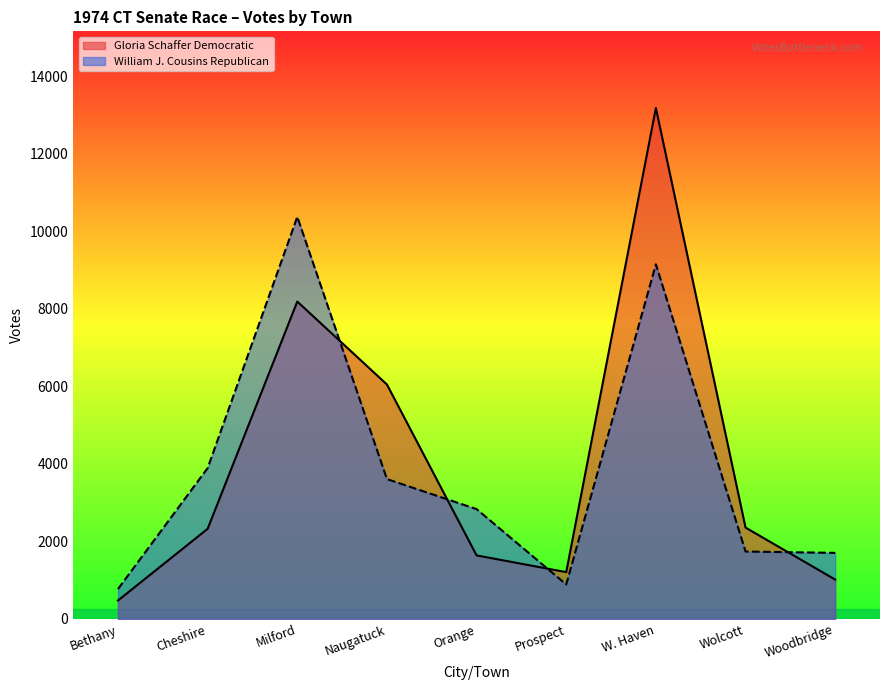

How many data points in Gloria Schaffer Democratic are above 2325?

4